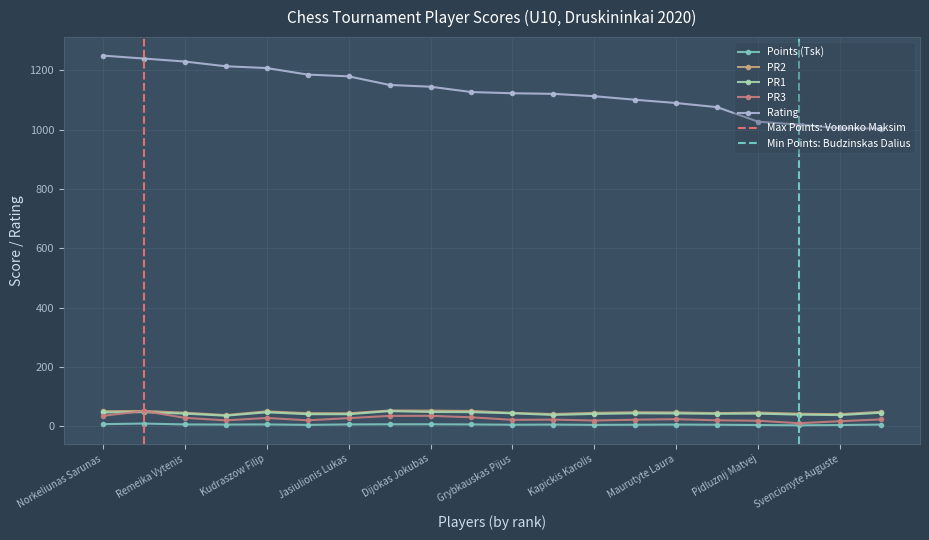

How many values in the Rating series exceed 1127?

9